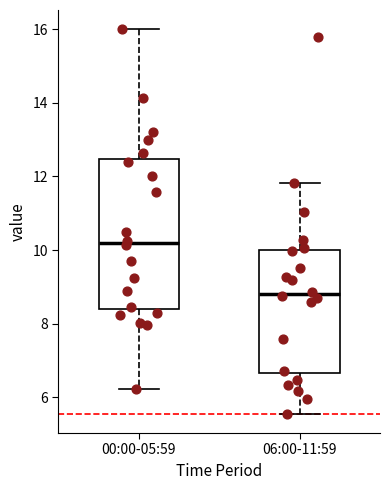

Which box's median line is the highest?

00:00-05:59